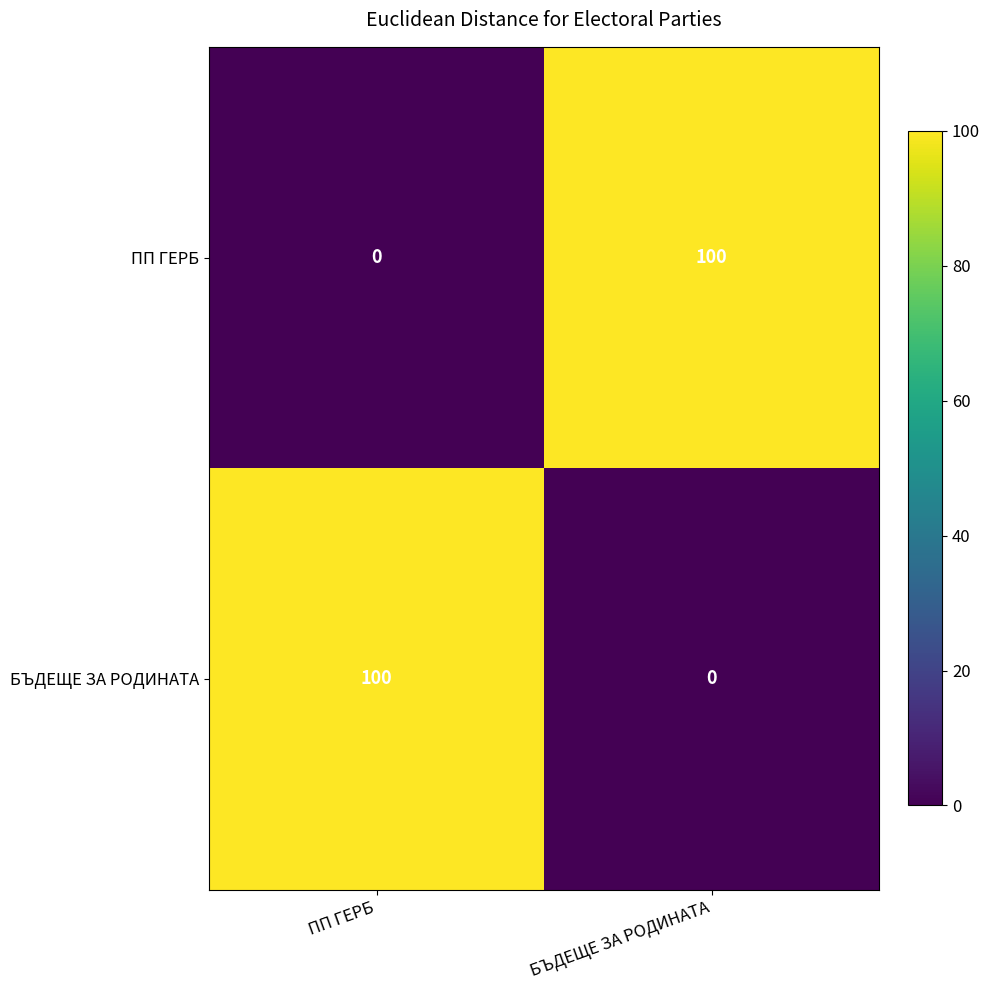

What is the difference between the highest and lowest values at ПП ГЕРБ?

100